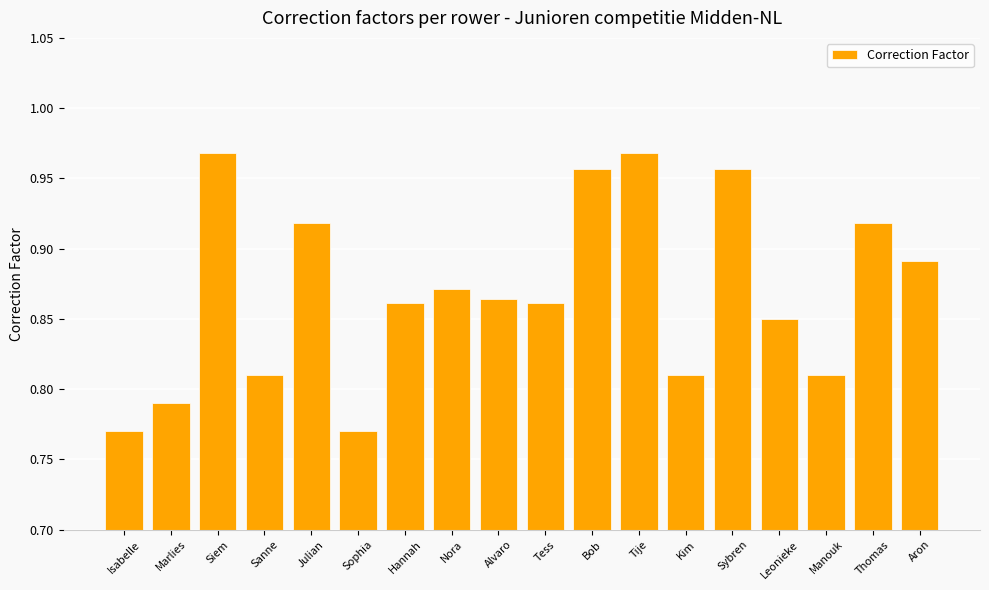

What is the change in value from Nora to Sybren?

+0.1